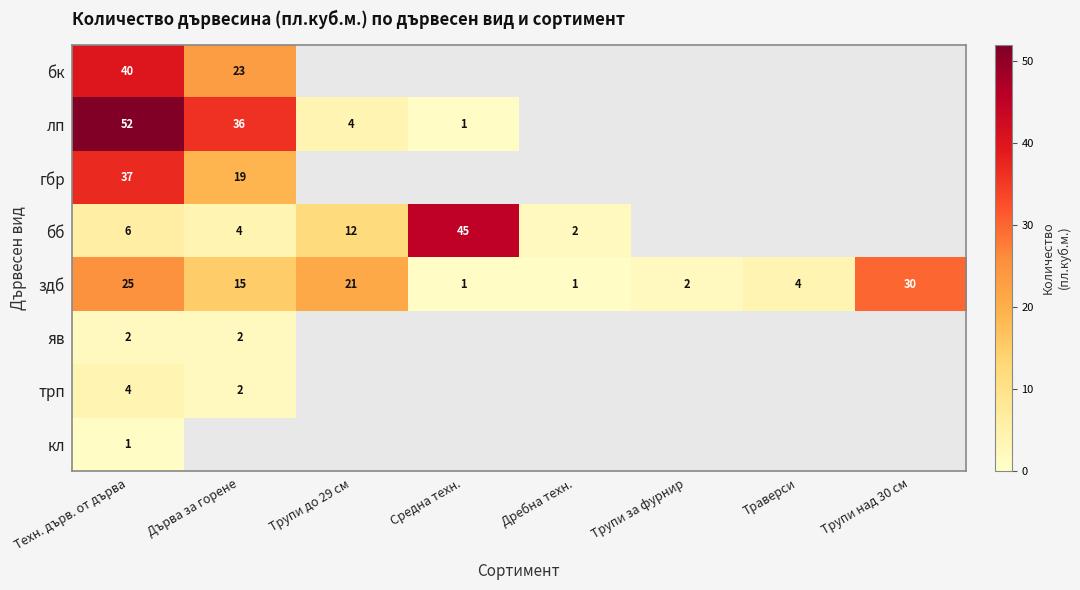

Rank the series at Техн. дърв. от дърва from lowest to highest value.

кл, яв, трп, бб, здб, гбр, бк, лп